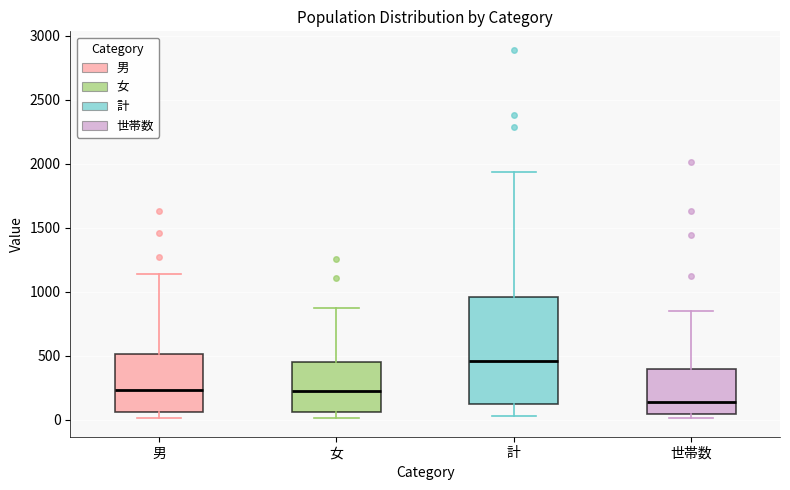

Which box is the tallest, from its lower edge to its upper edge?

計